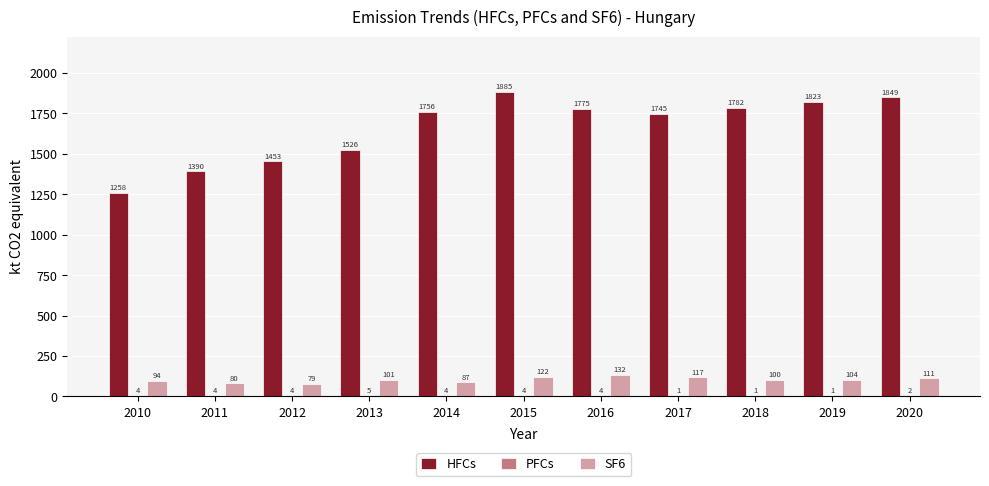

Which series has the largest range (max minus min)?

HFCs